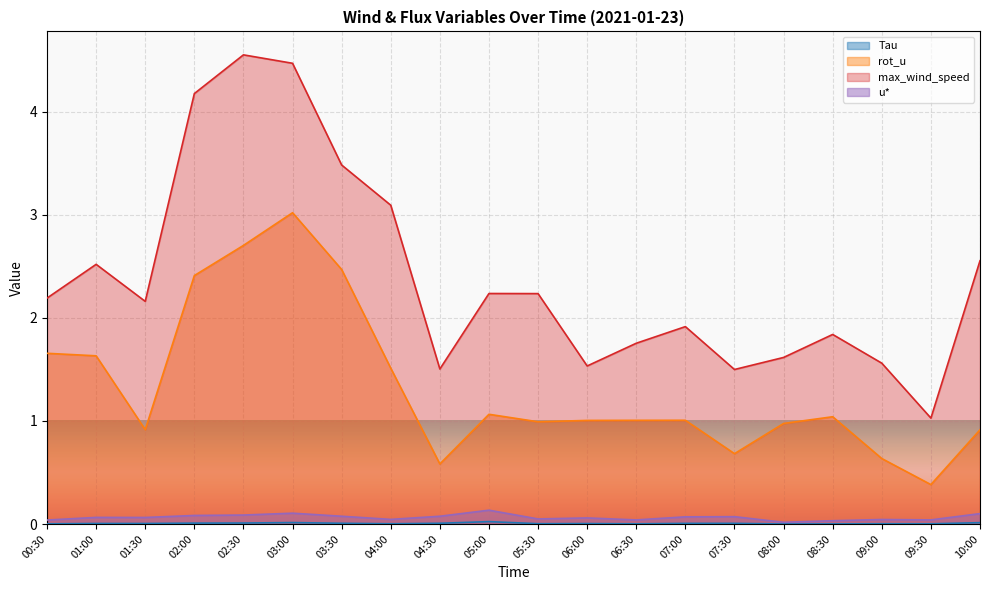

Is it true that rot_u equals 2.4 at 02:00?

True